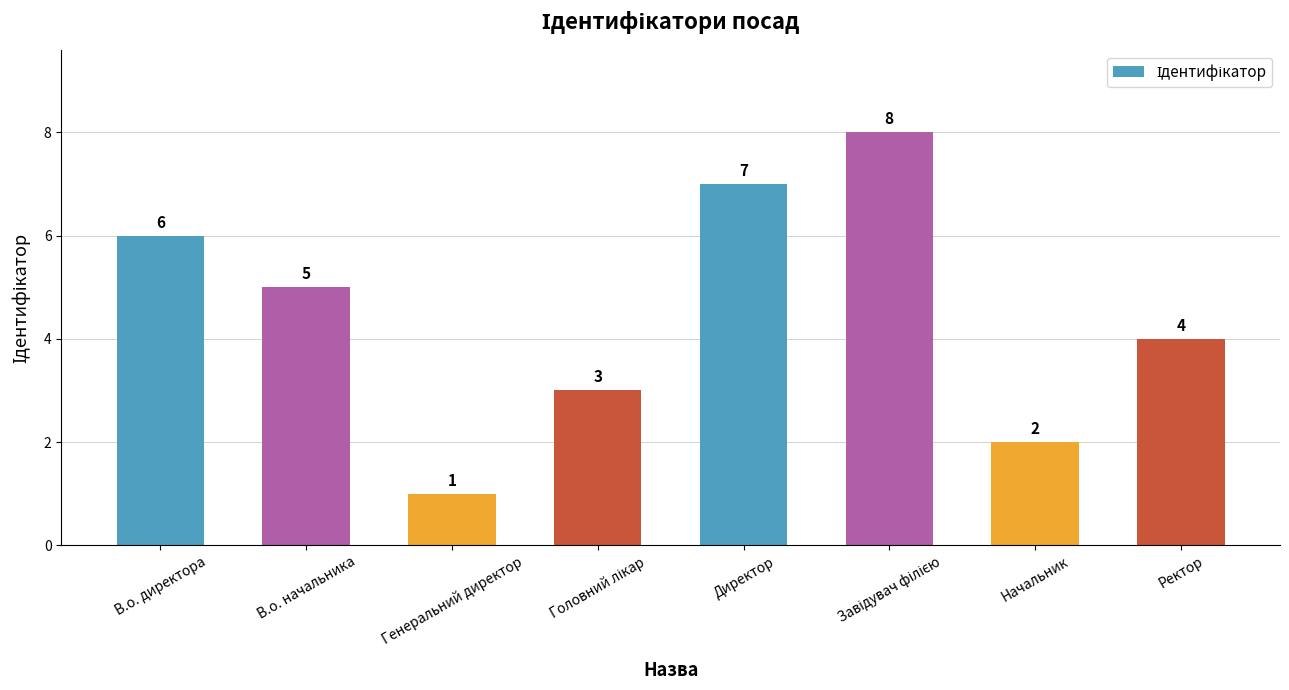

Reading left to right, extract all data points from this chart.

6	5	1	3	7	8	2	4